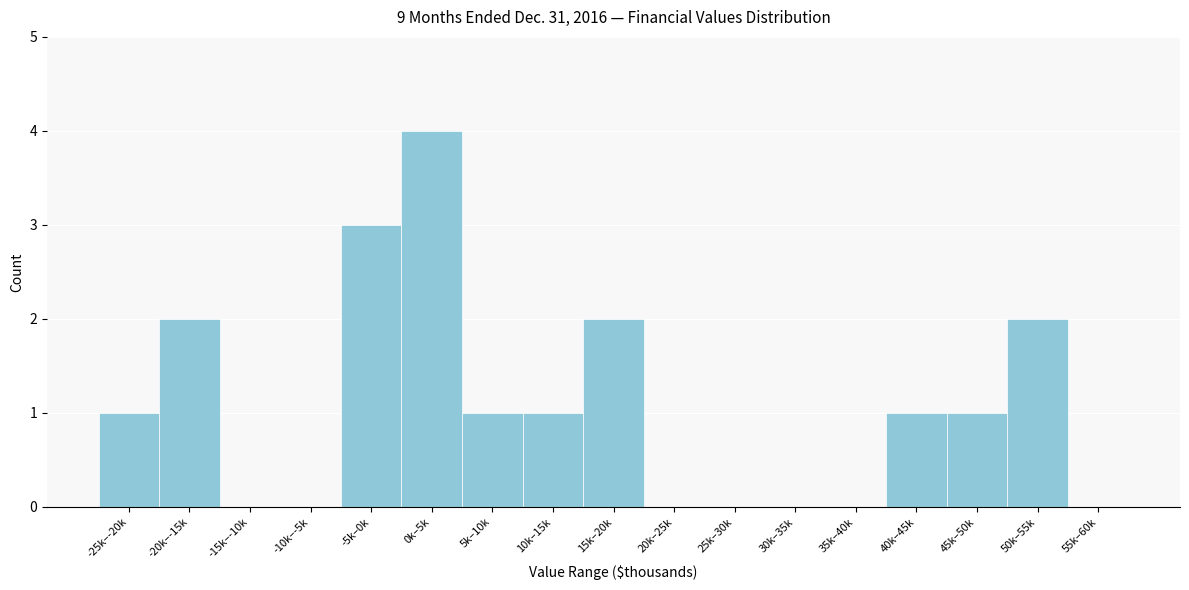

Reading left to right, what are all the values shown in this chart?

-25k–-20k=1	-20k–-15k=2	-15k–-10k=0	-10k–-5k=0	-5k–0k=3	0k–5k=4	5k–10k=1	10k–15k=1	15k–20k=2	20k–25k=0	25k–30k=0	30k–35k=0	35k–40k=0	40k–45k=1	45k–50k=1	50k–55k=2	55k–60k=0